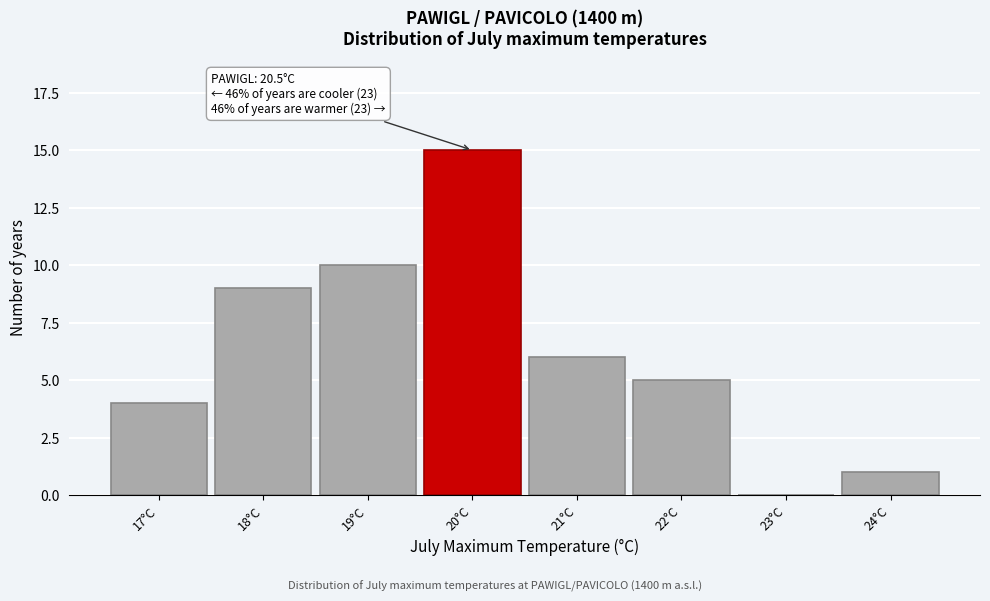

Reading left to right, transcribe all the data shown in this chart.

17°C=4	18°C=9	19°C=10	20°C=15	21°C=6	22°C=5	23°C=0	24°C=1